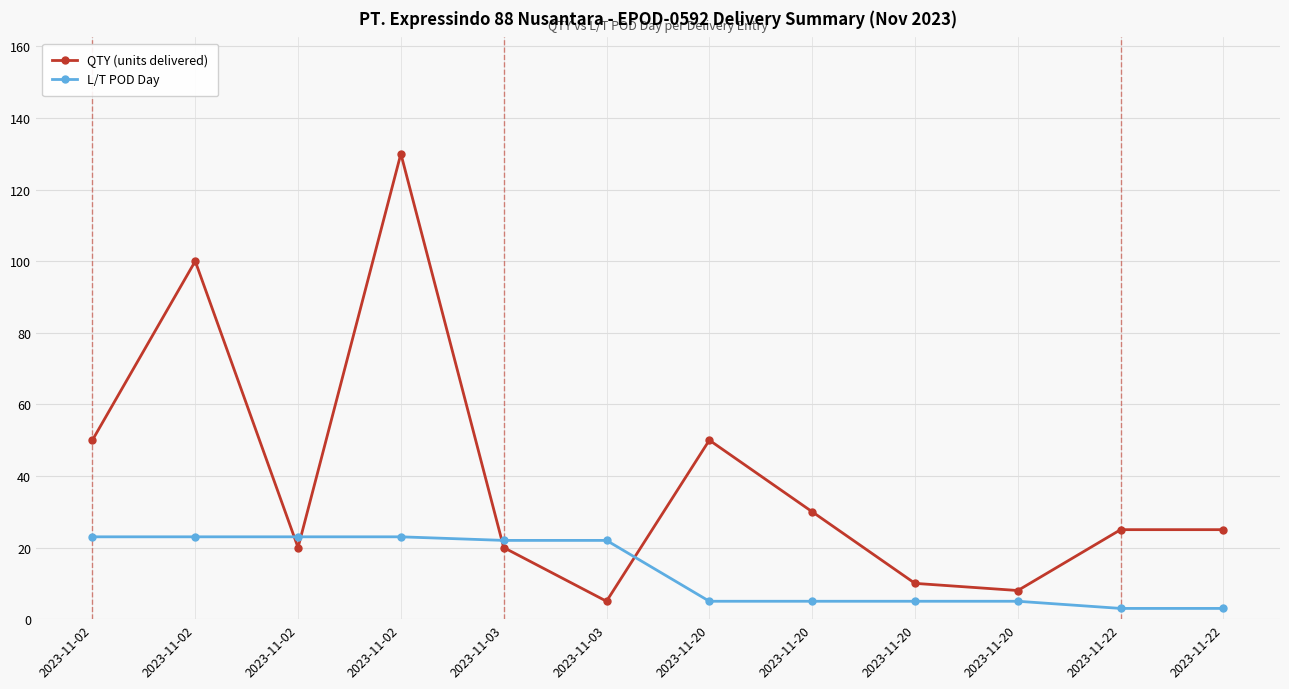

Reading right to left, transcribe all the data shown in this chart.

QTY (units delivered): 2023-11-22=25	2023-11-22=25	2023-11-20=8	2023-11-20=10	2023-11-20=30	2023-11-20=50	2023-11-03=5	2023-11-03=20	2023-11-02=130	2023-11-02=20	2023-11-02=100	2023-11-02=50
L/T POD Day: 2023-11-22=3	2023-11-22=3	2023-11-20=5	2023-11-20=5	2023-11-20=5	2023-11-20=5	2023-11-03=22	2023-11-03=22	2023-11-02=23	2023-11-02=23	2023-11-02=23	2023-11-02=23